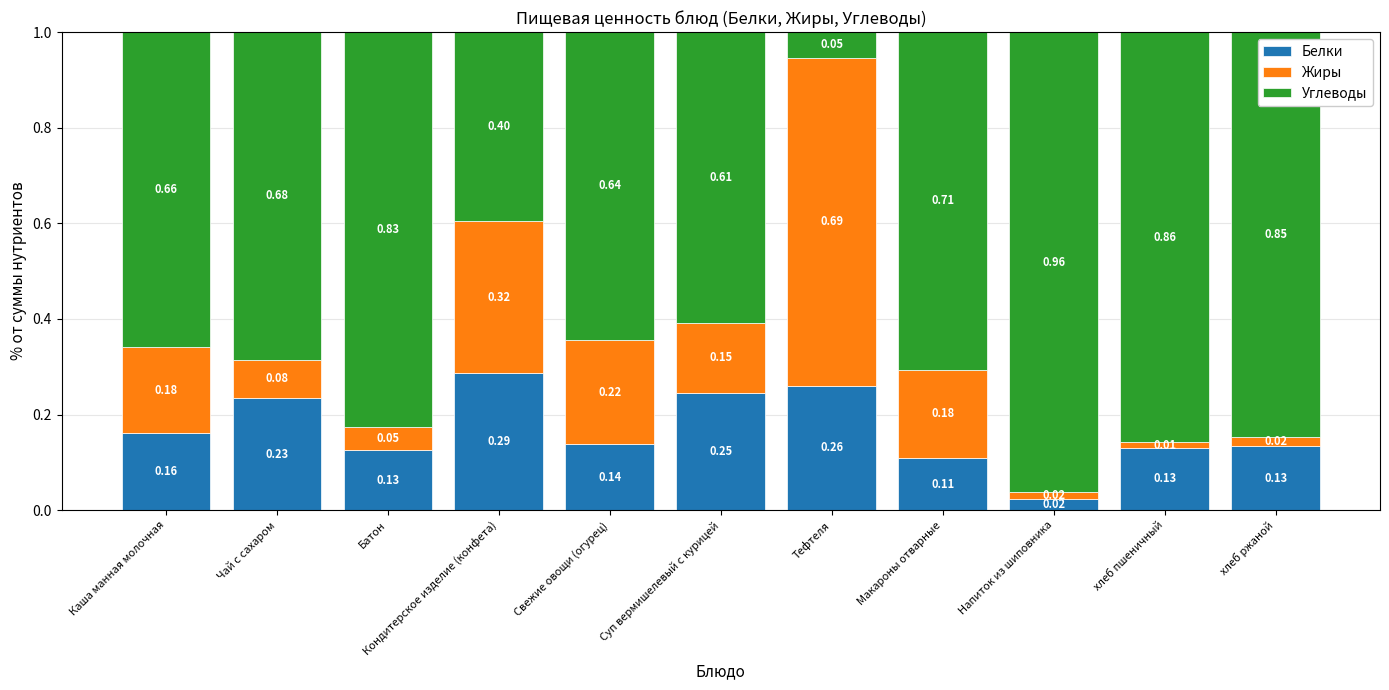

Which category has the lowest value in the Белки series?

Напиток из шиповника